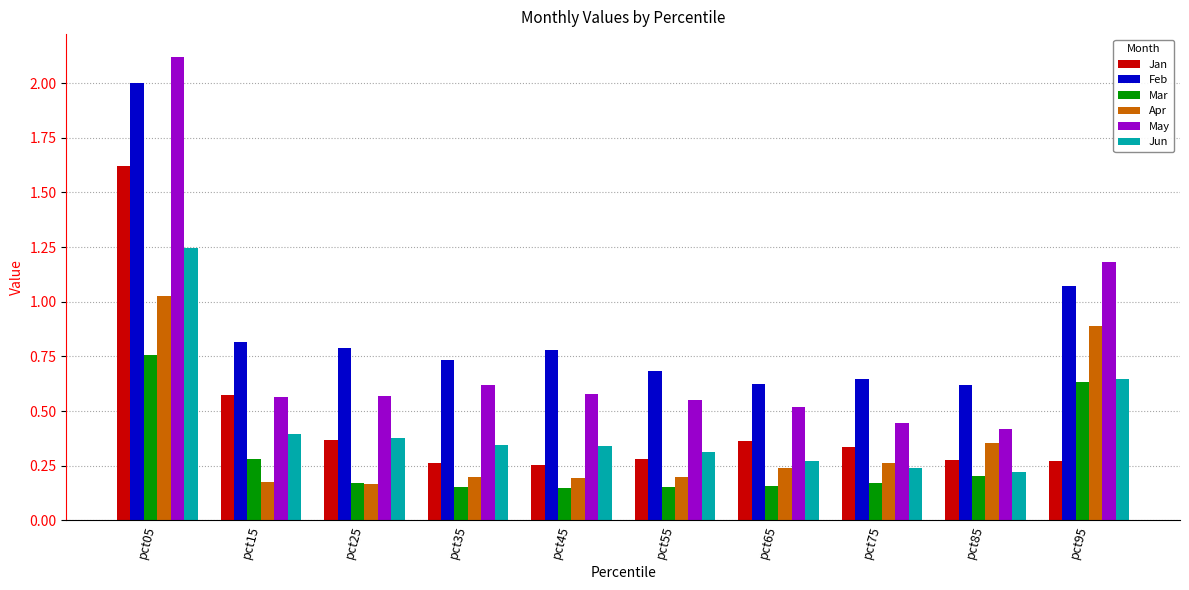

Rank the series by their maximum value, from highest to lowest.

May, Feb, Jan, Jun, Apr, Mar